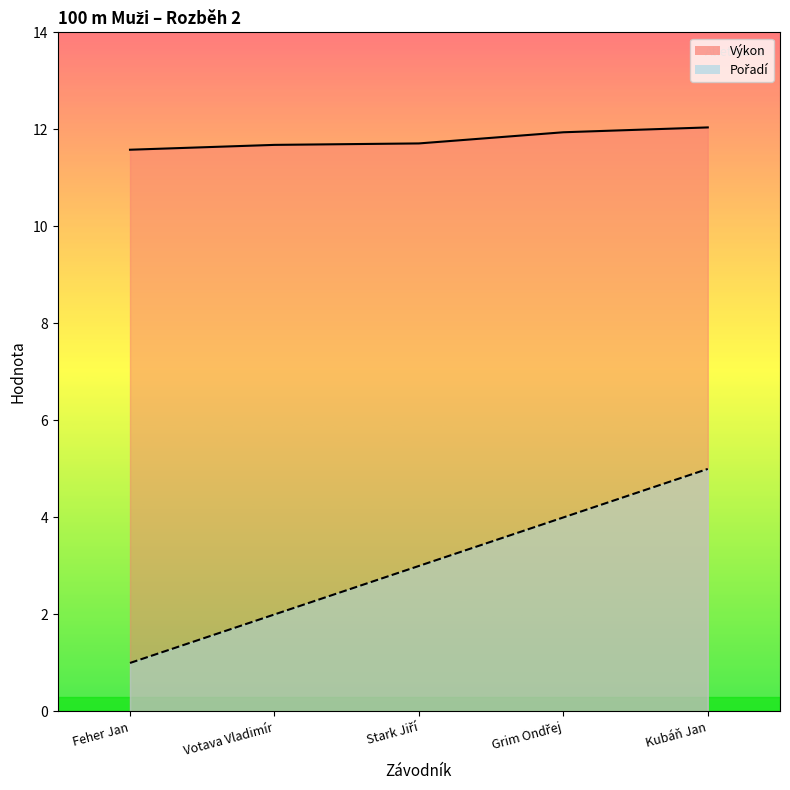

What is the difference between the Výkon values at Grim Ondřej and Stark Jiří?

0.2